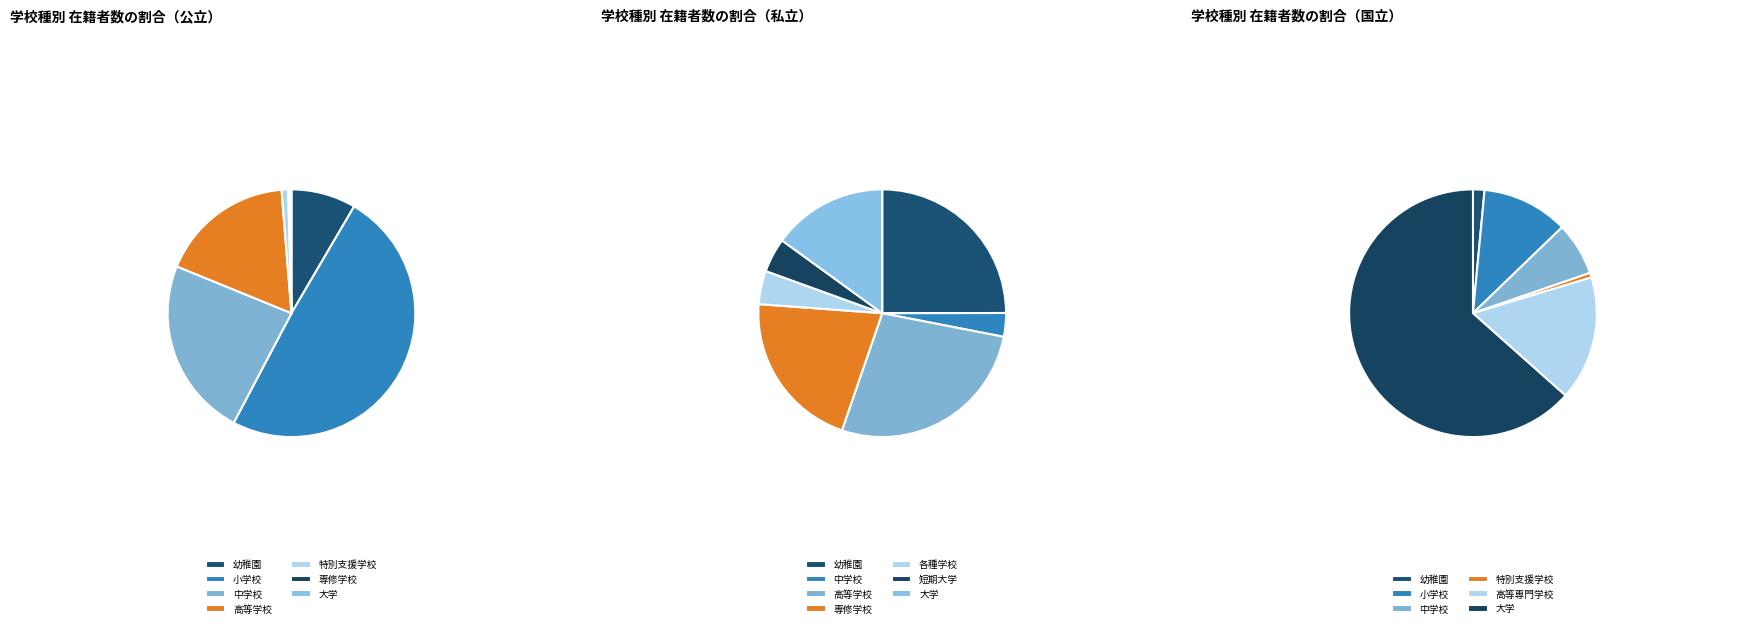

To the nearest percent, what is the combined percentage of 特別支援学校 and 短期大学?

1%